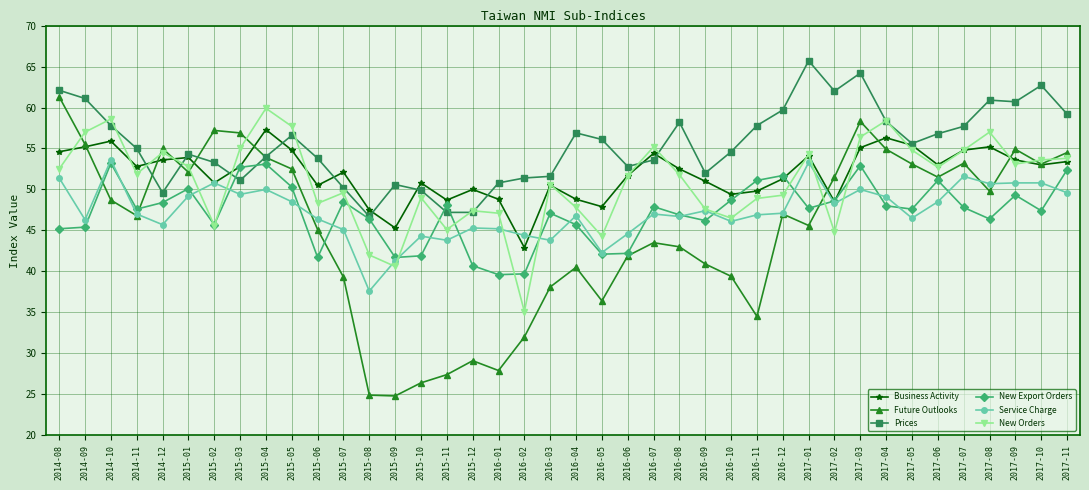

Which series changed the most between 2015-09 and 2016-02?

Future Outlooks